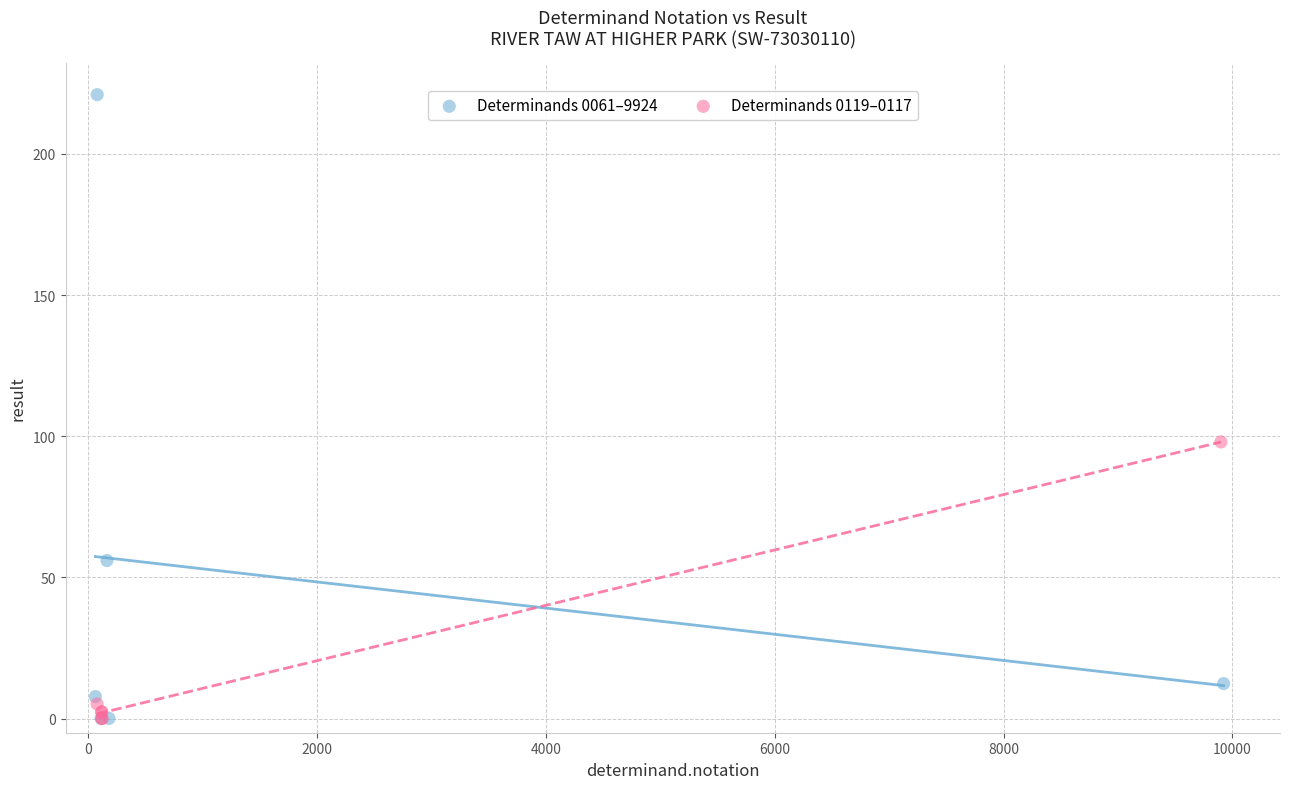

Which series contains the highest Y value?

Determinands 0061–9924